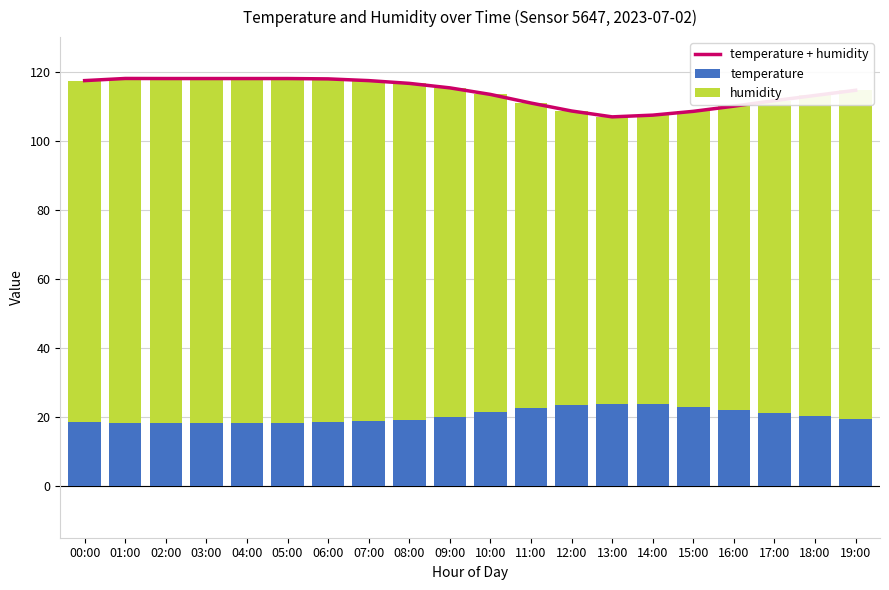

What is the value of the temperature + humidity bar at the 20th from the left?

114.6